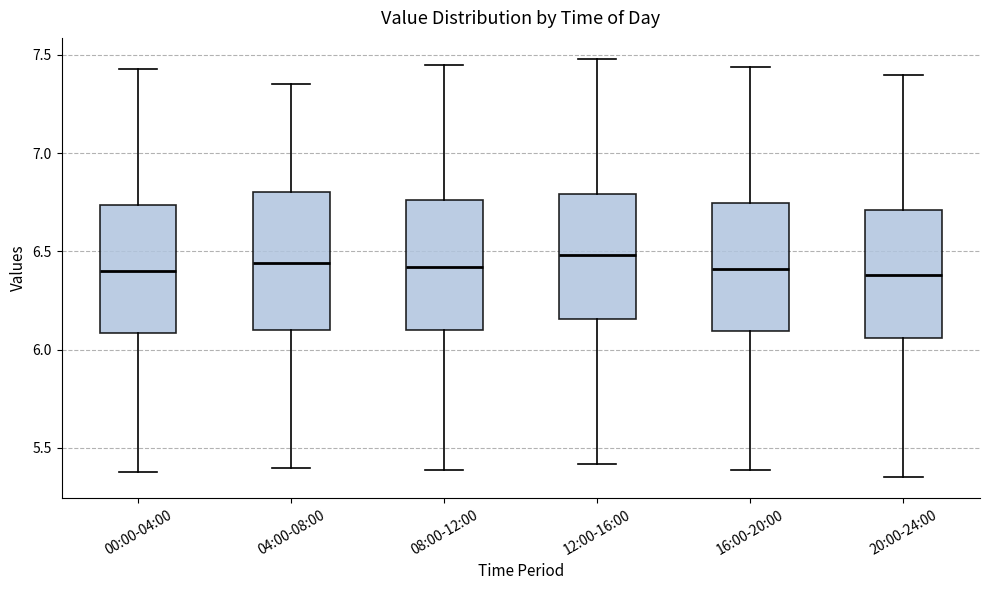

Reading left to right, transcribe this box plot: for each box, give where its median line is, the range the box spans, and where its two whiskers end, as read against the y-axis. The values are not printed on the chart, so give them approximately, as read against the axis.

00:00-04:00: median 6.40, box 6.10 to 6.75, whiskers 5.40 to 7.45
04:00-08:00: median 6.45, box 6.10 to 6.80, whiskers 5.40 to 7.35
08:00-12:00: median 6.40, box 6.10 to 6.75, whiskers 5.40 to 7.45
12:00-16:00: median 6.50, box 6.15 to 6.80, whiskers 5.40 to 7.50
16:00-20:00: median 6.40, box 6.10 to 6.75, whiskers 5.40 to 7.45
20:00-24:00: median 6.40, box 6.05 to 6.70, whiskers 5.35 to 7.40